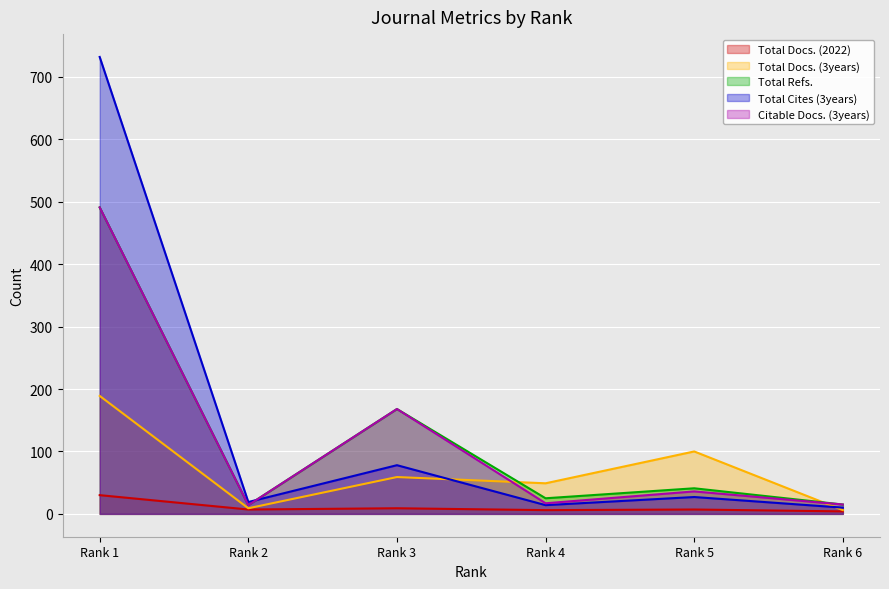

At which category does Total Refs. reach its first local peak?

Rank 3